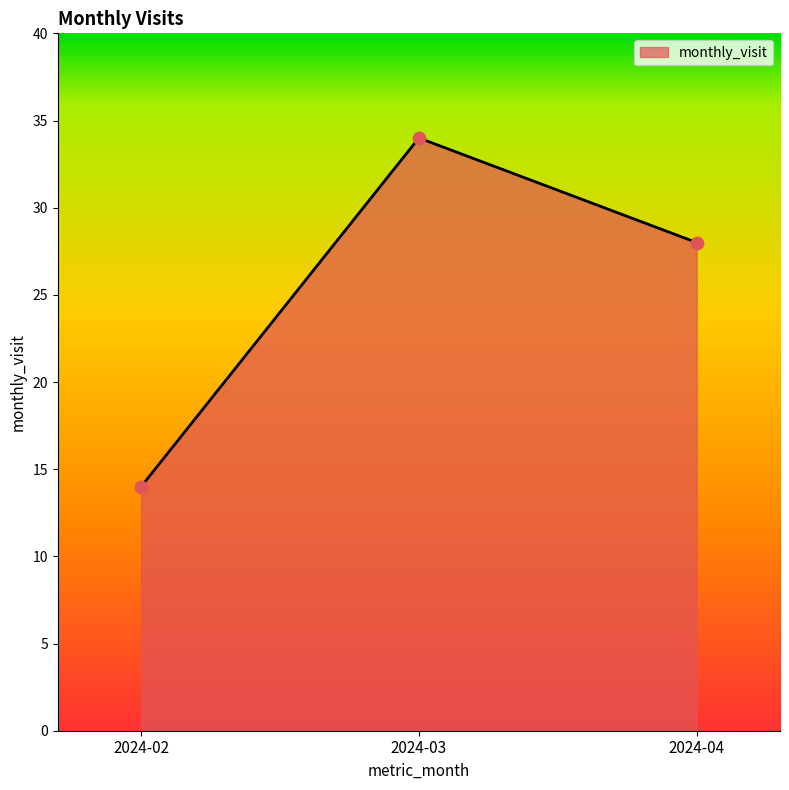

Between 2024-03 and 2024-02, which is larger?

2024-03